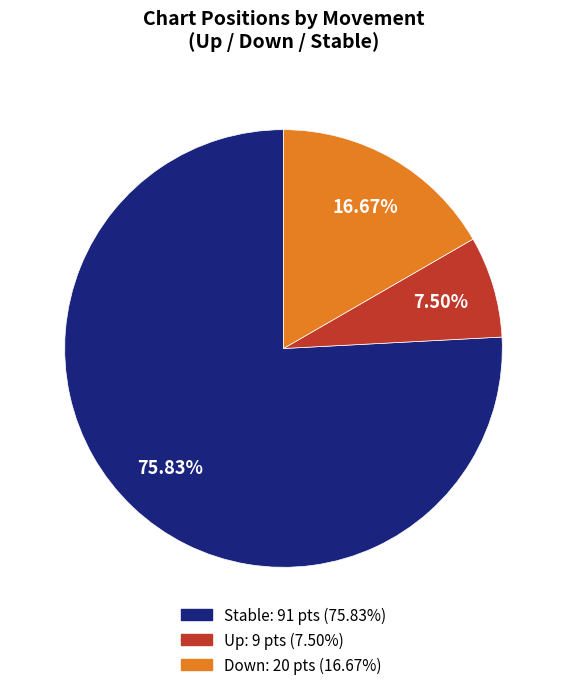

Is there a majority slice in this chart?

Yes